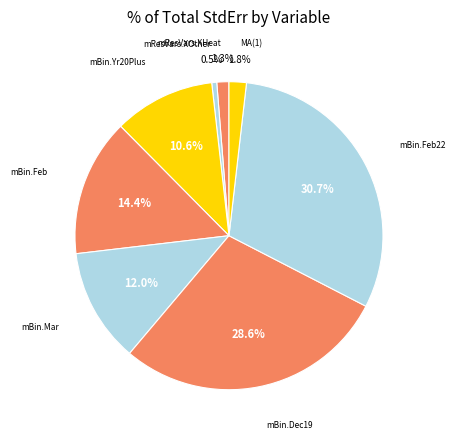

How many segments does this pie chart have?

8